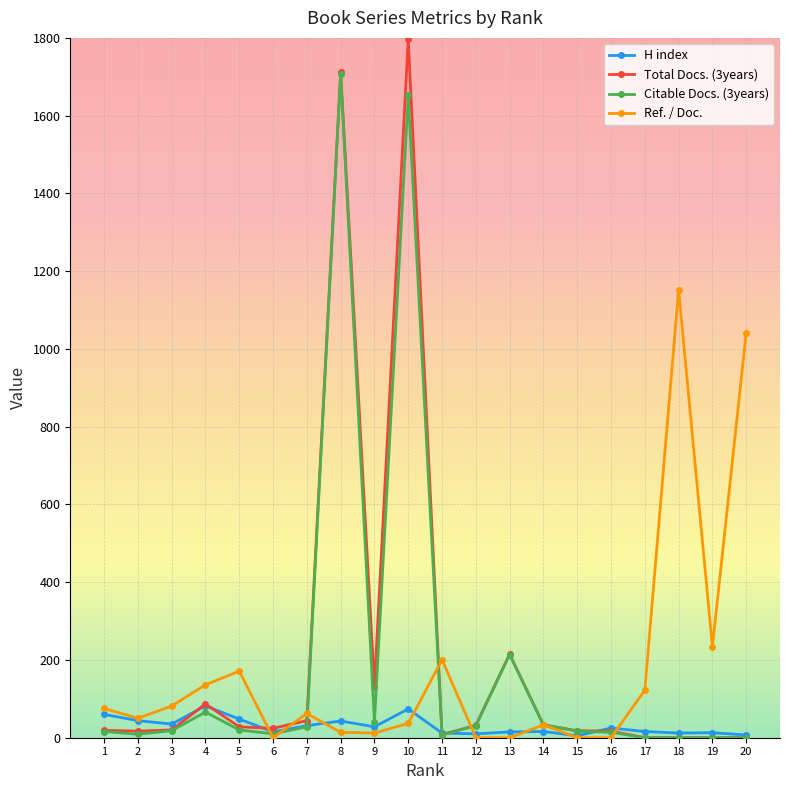

What is the sum of all Ref. / Doc. values?

3422.9